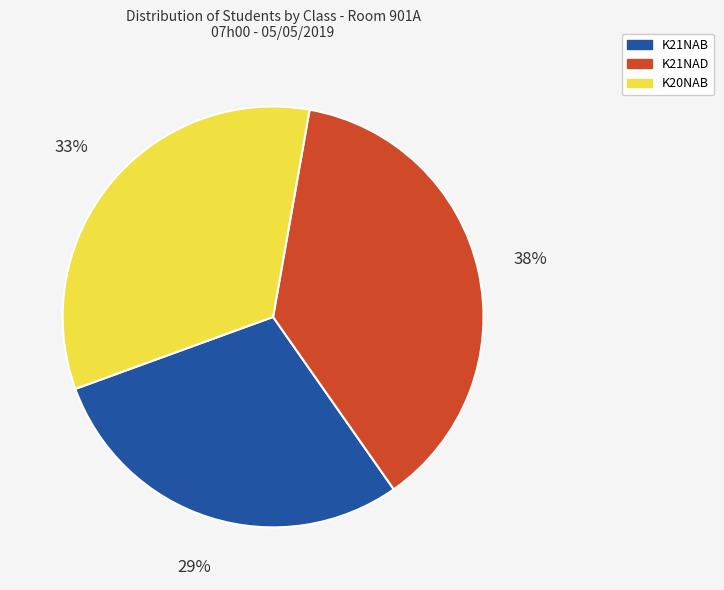

Is there any slice that represents more than half of the pie?

No